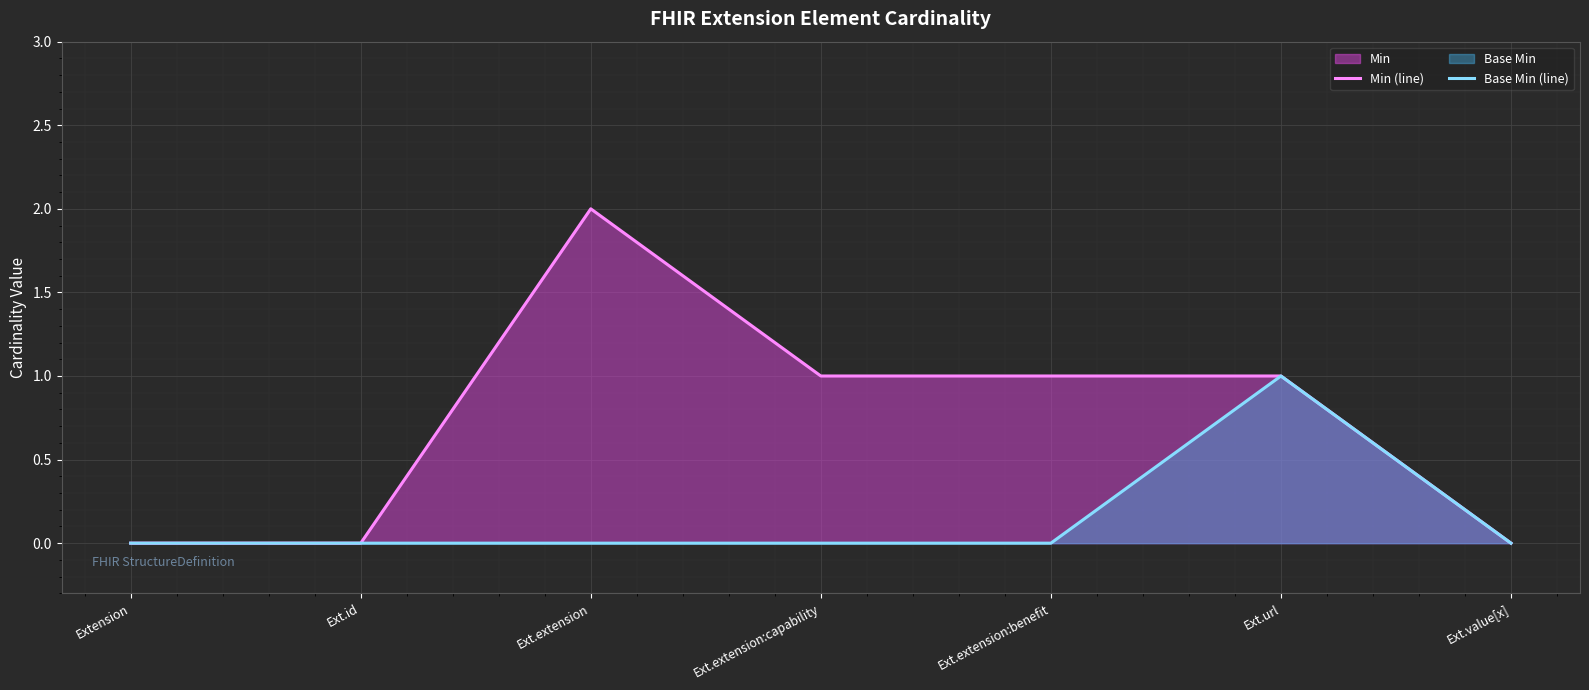

List the labels in order of Base Min (line) value, smallest first.

Extension, Ext.id, Ext.extension, Ext.extension:capability, Ext.extension:benefit, Ext.value[x], Ext.url